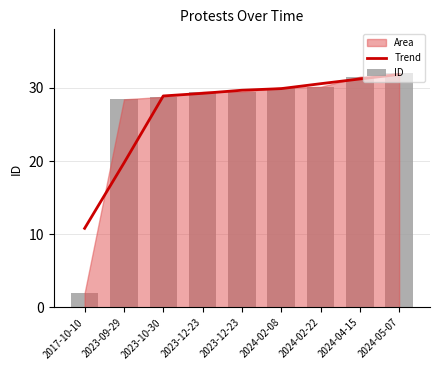

What is the sum of the ID values at 2023-12-23 and 2024-04-15?

61.0